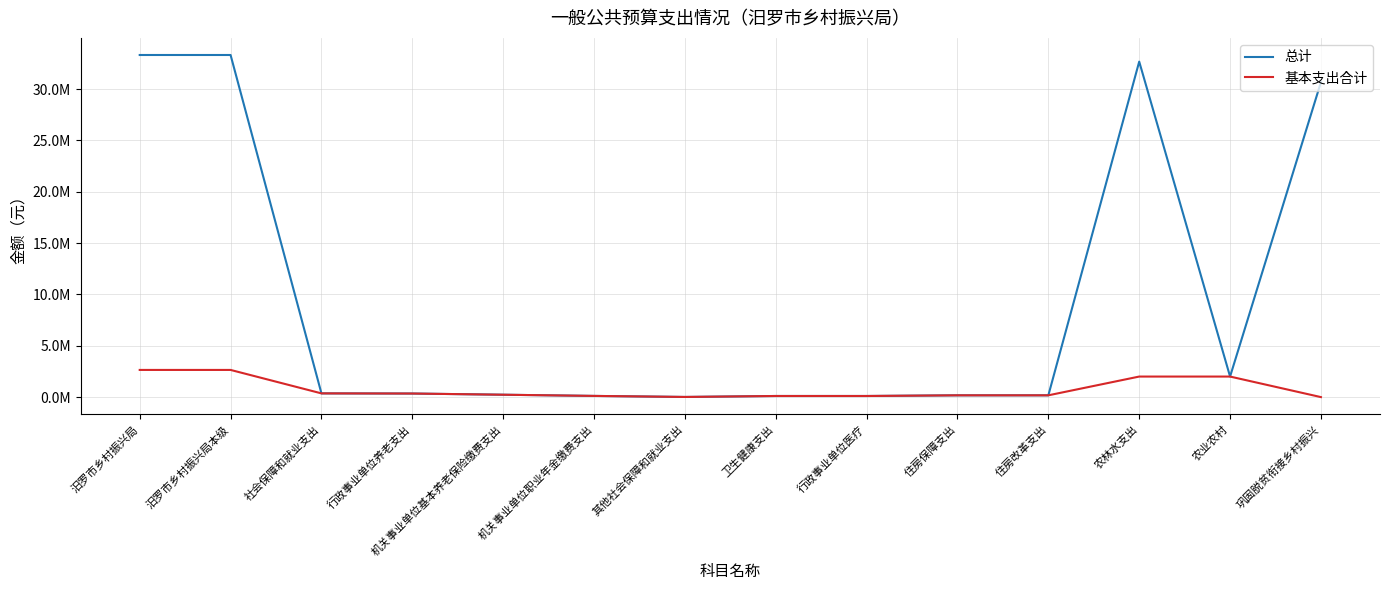

Does the chart have visible grid lines?

Yes